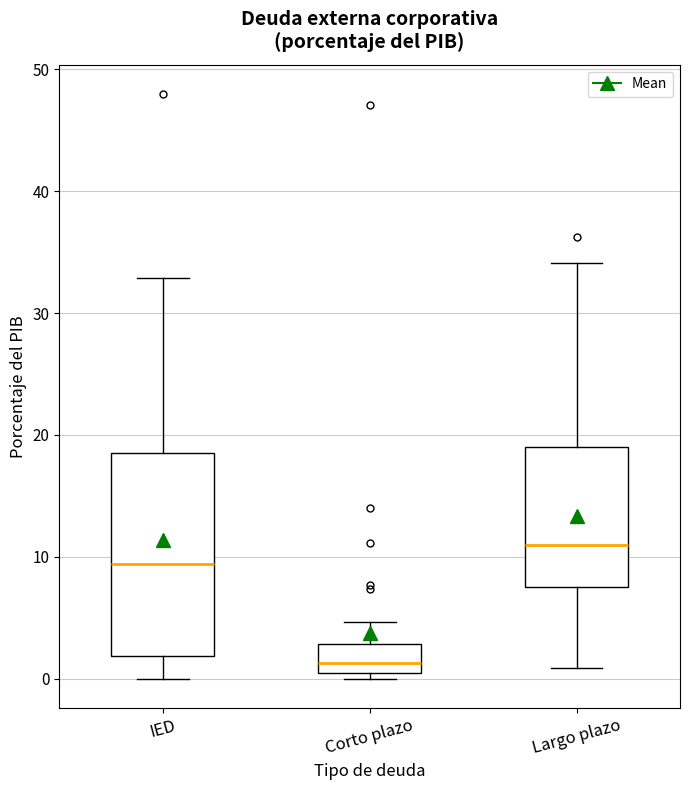

Reading left to right, transcribe this box plot: for each box, give where its median line is, the range the box spans, and where its two whiskers end, as read against the y-axis. The values are not printed on the chart, so give them approximately, as read against the axis.

IED: median 9, box 2 to 19, whiskers 0 to 33
Corto plazo: median 1, box 0 to 3, whiskers 0 (just below the box's lower edge) to 5
Largo plazo: median 11, box 8 to 19, whiskers 1 to 34